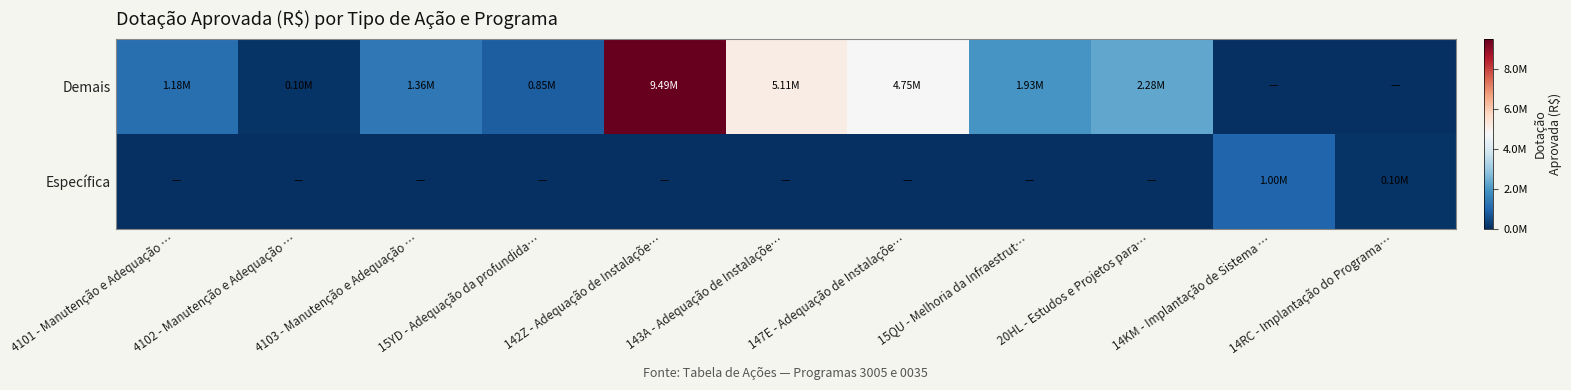

At how many categories does at least one series exceed 2528794?

3